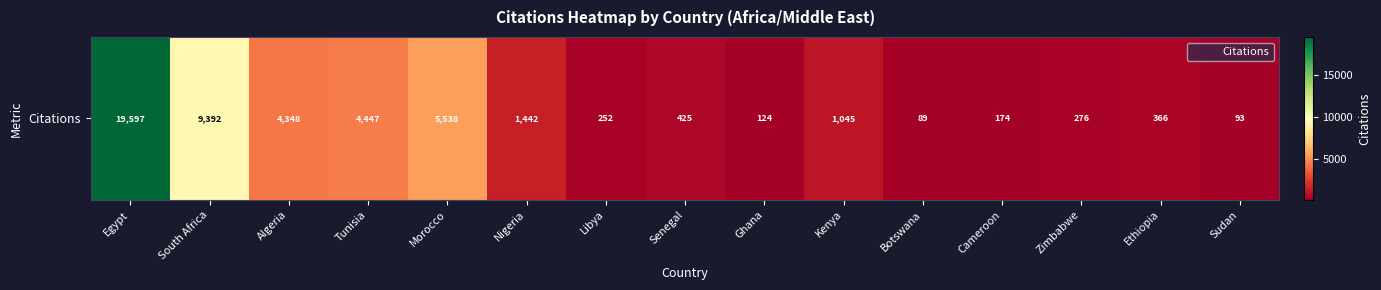

List the labels in order of value, smallest first.

Botswana, Sudan, Ghana, Cameroon, Libya, Zimbabwe, Ethiopia, Senegal, Kenya, Nigeria, Algeria, Tunisia, Morocco, South Africa, Egypt